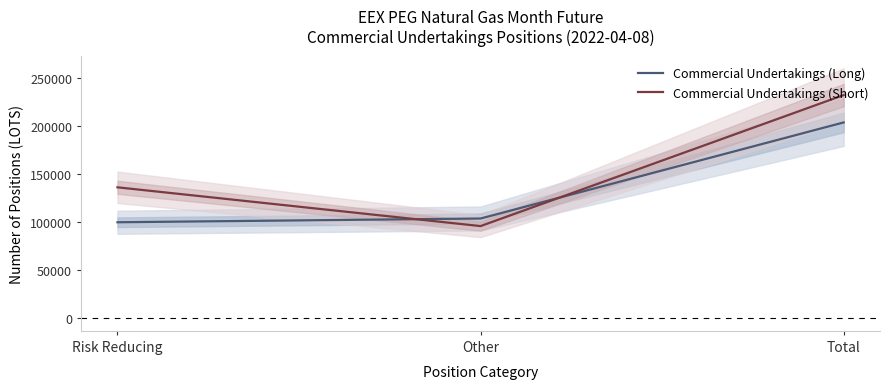

How many Commercial Undertakings (Short) values are between 95930 and 232163?

3